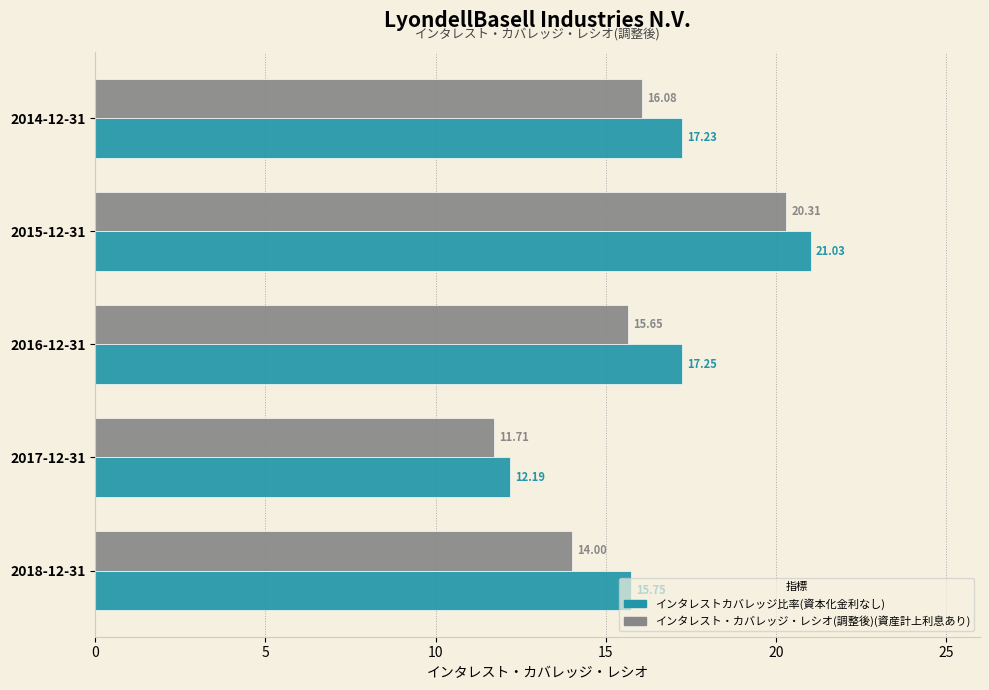

What is the sum of all インタレスト・カバレッジ・レシオ(調整後)(資産計上利息あり) values?

77.8